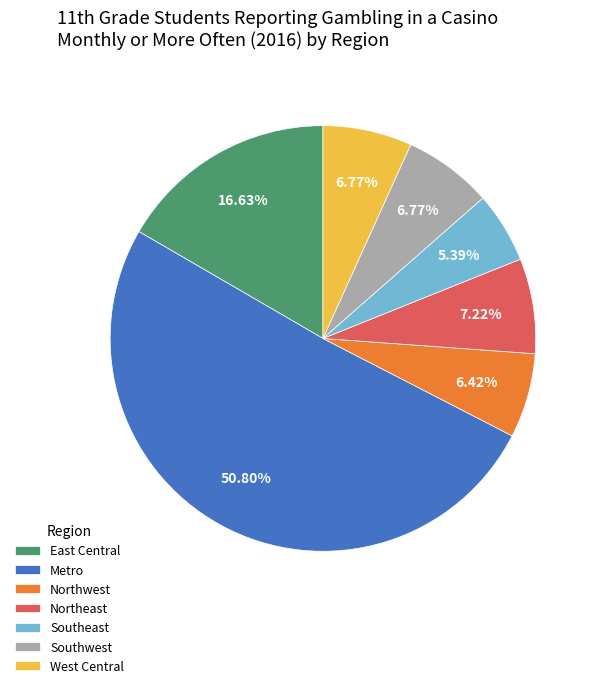

Count the number of slices in the pie.

7